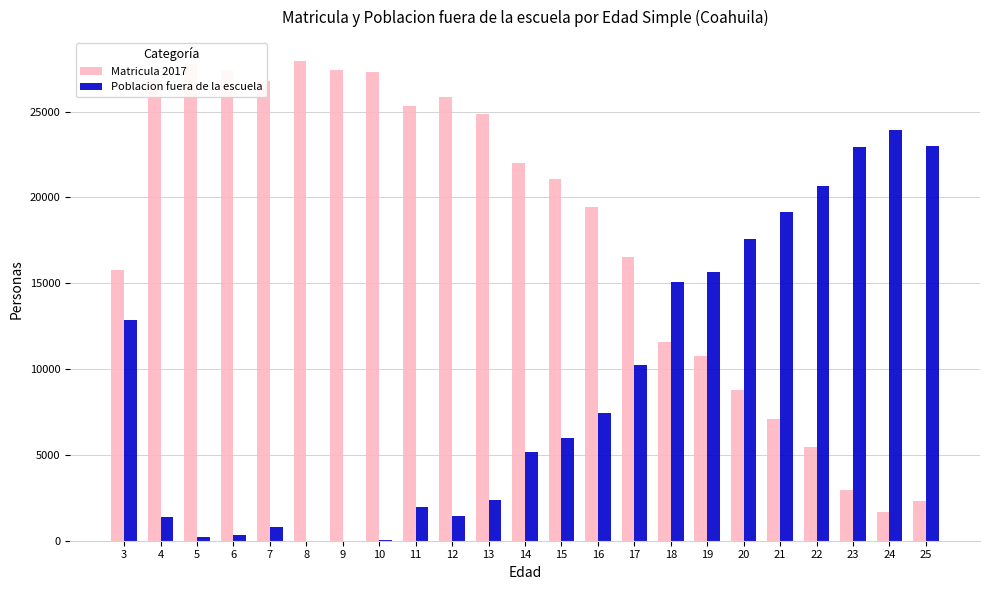

Read the Matricula 2017 value at 11.

25303